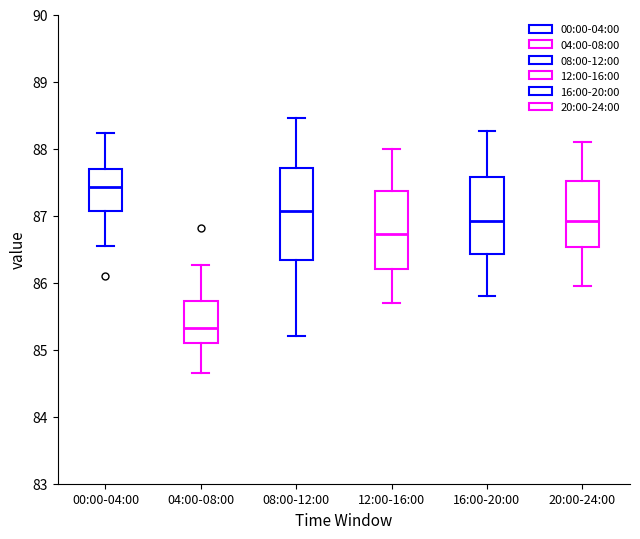

Reading left to right, transcribe this box plot: for each box, give where its median line is, the range the box spans, and where its two whiskers end, as read against the y-axis. The values are not printed on the chart, so give them approximately, as read against the axis.

00:00-04:00: median 87.4, box 87.1 to 87.7, whiskers 86.5 to 88.2
04:00-08:00: median 85.3, box 85.1 to 85.7, whiskers 84.7 to 86.3
08:00-12:00: median 87.1, box 86.3 to 87.7, whiskers 85.2 to 88.5
12:00-16:00: median 86.7, box 86.2 to 87.4, whiskers 85.7 to 88.0
16:00-20:00: median 86.9, box 86.4 to 87.6, whiskers 85.8 to 88.3
20:00-24:00: median 86.9, box 86.5 to 87.5, whiskers 86.0 to 88.1